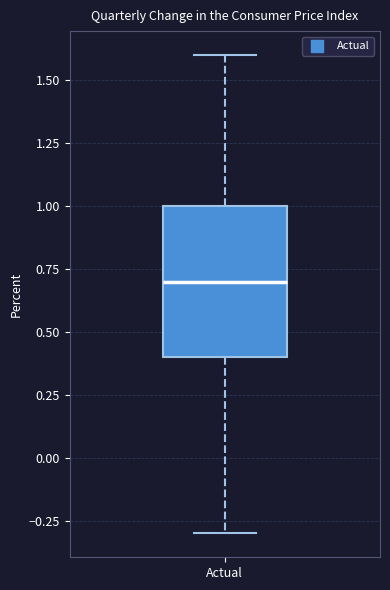

Read this box plot against the y-axis: the position of the median line, the range covered by the box, and the ends of both whiskers. The values are not printed on the chart, so give them approximately, as read against the axis.

median 0.7, box 0.4 to 1.0, whiskers -0.3 to 1.6